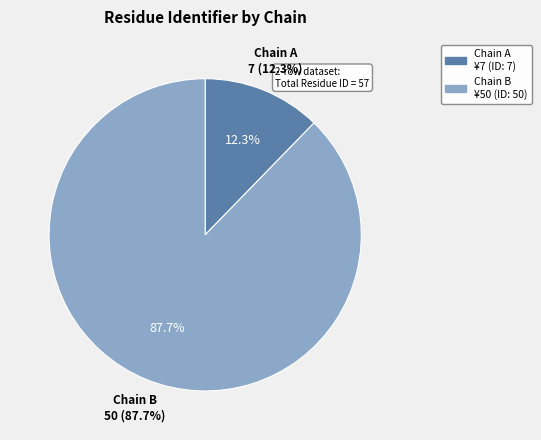

Which category accounts for the majority?

B